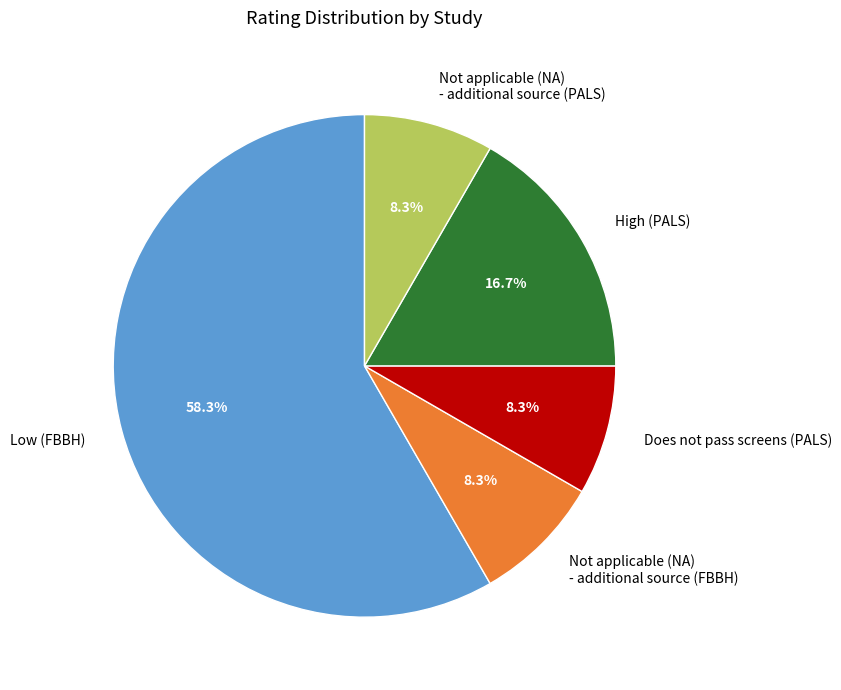

What is the largest slice in the pie chart?

Low (FBBH)